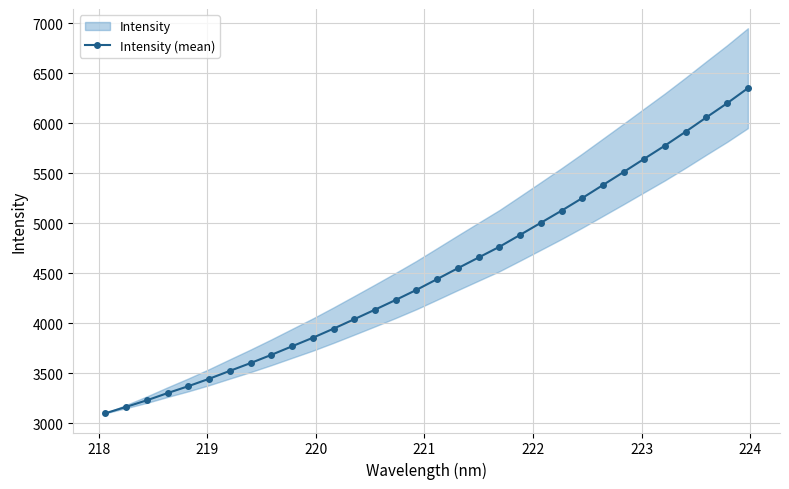

How many data points are above 4441?

16